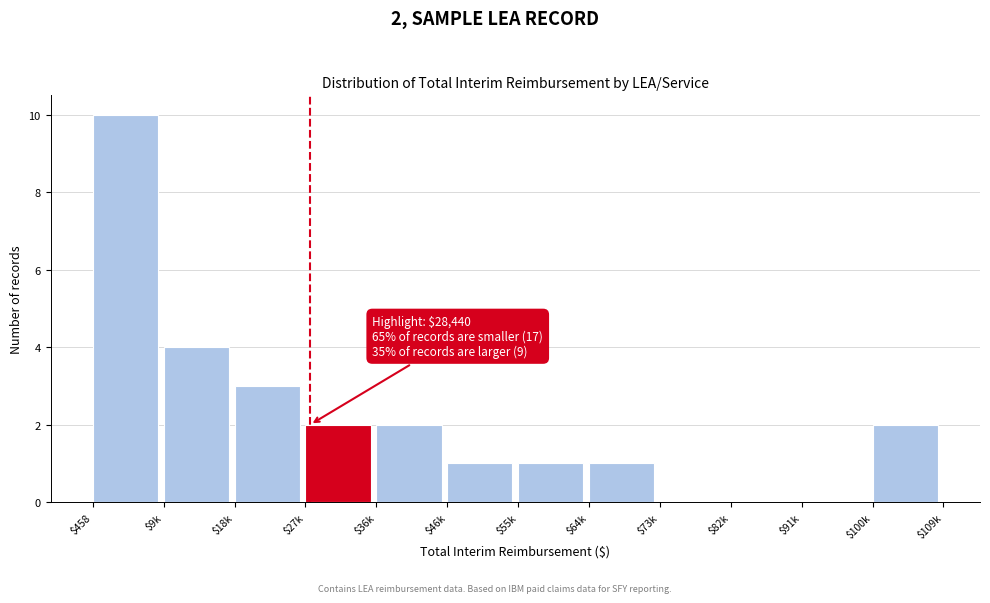

What is the greatest value displayed?

10